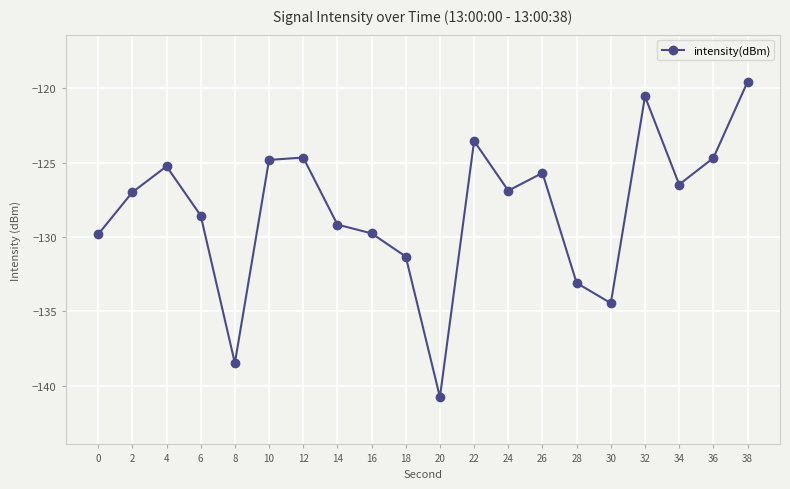

Does the chart display data point markers on the line(s)?

Yes